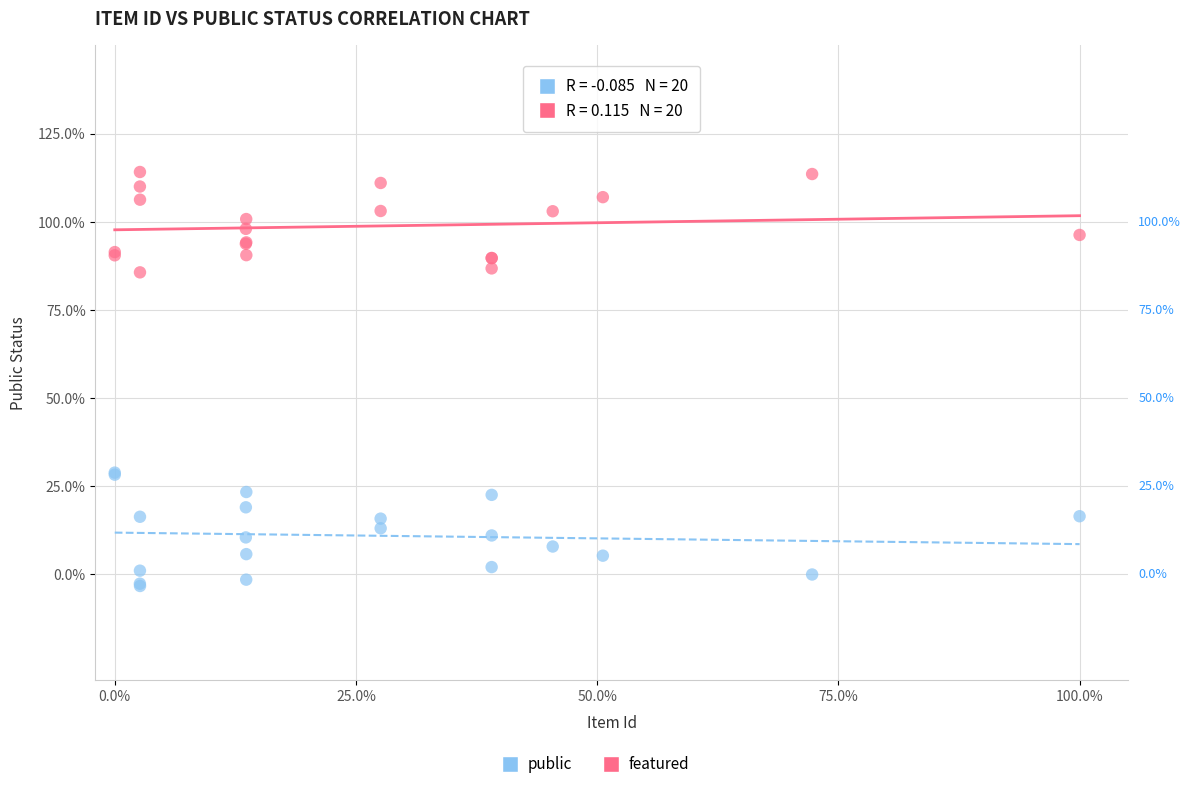

Which series contains the lowest Y value?

featured